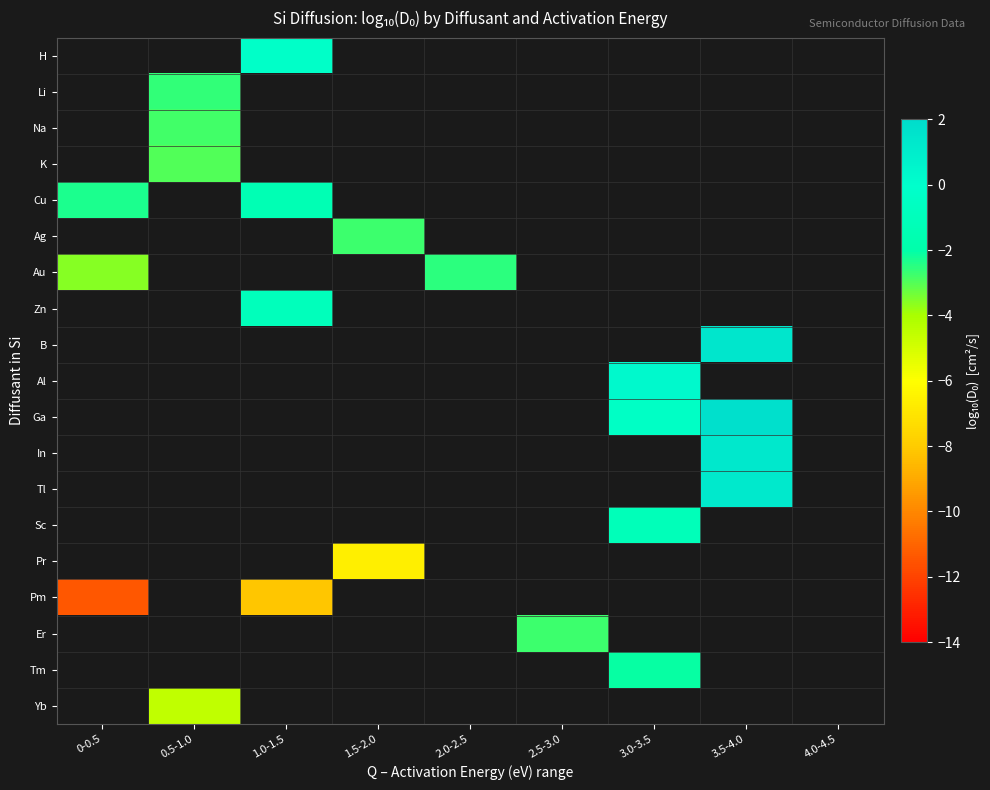

How many values in Cu are below zero?

2